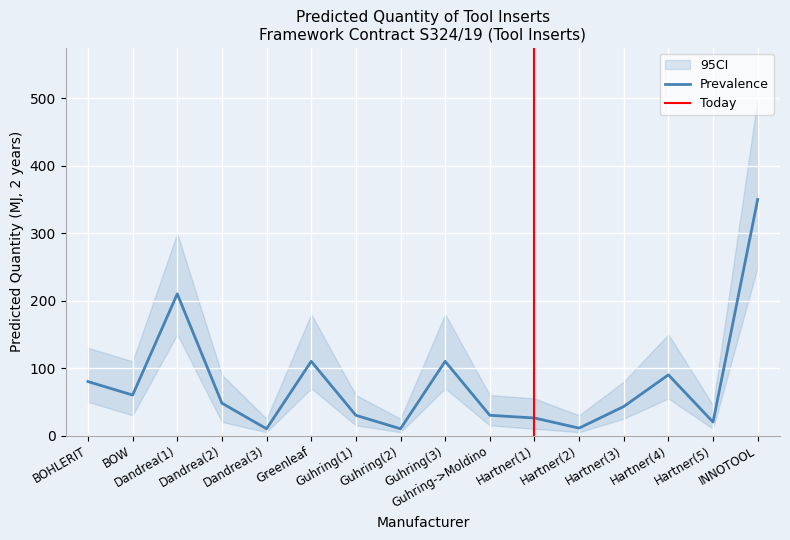

List the labels in order of value, largest first.

INNOTOOL, Dandrea(1), Greenleaf, Guhring(3), Hartner(4), BOHLERIT, BOW, Dandrea(2), Hartner(3), Guhring(1), Guhring->Moldino, Hartner(1), Hartner(5), Hartner(2), Dandrea(3), Guhring(2)